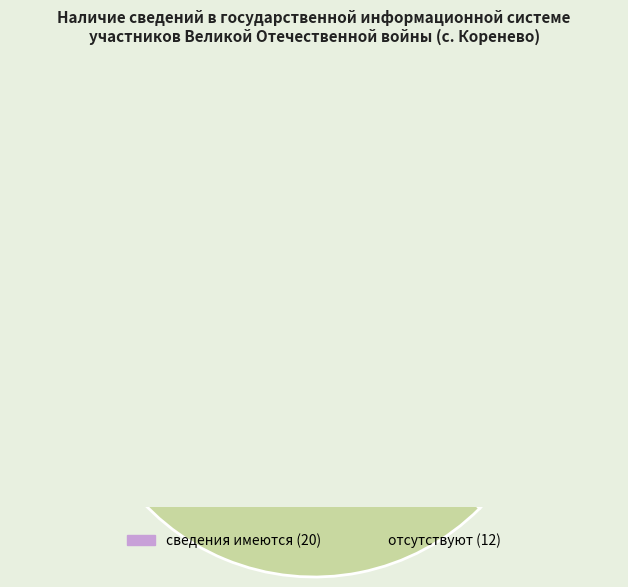

The отсутствуют slice represents 30% of the pie. True or false?

False